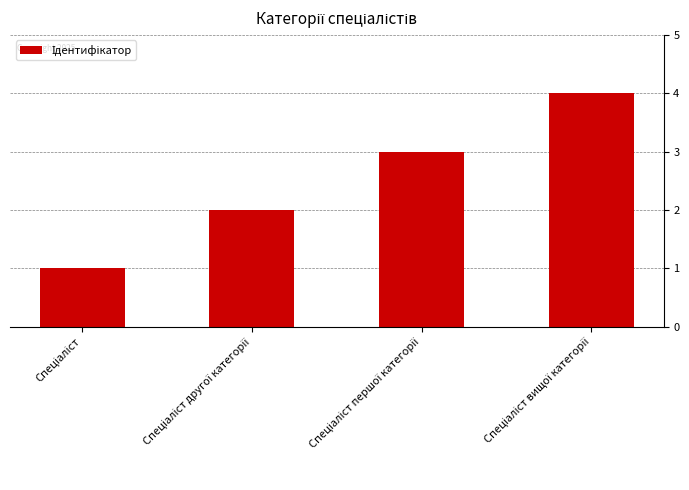

What is the greatest value displayed?

4